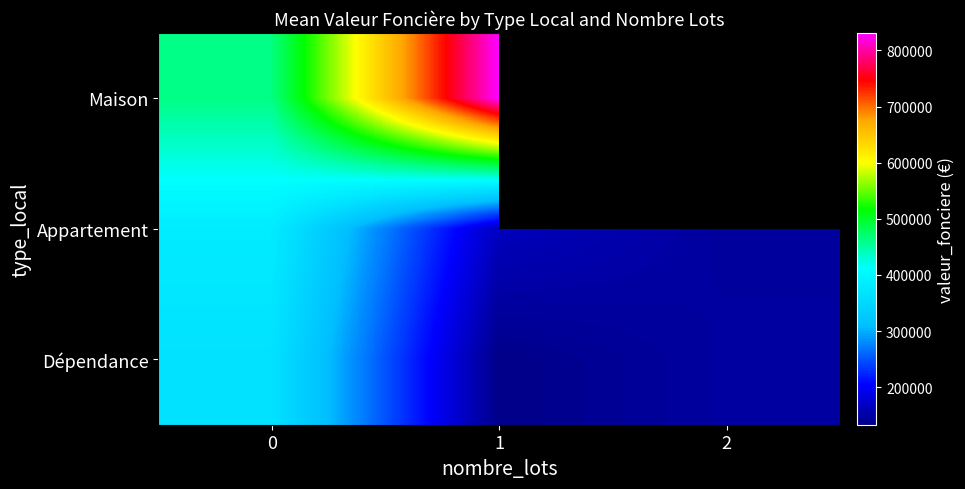

What is the spread (max minus min) of values at 0?

96581.2